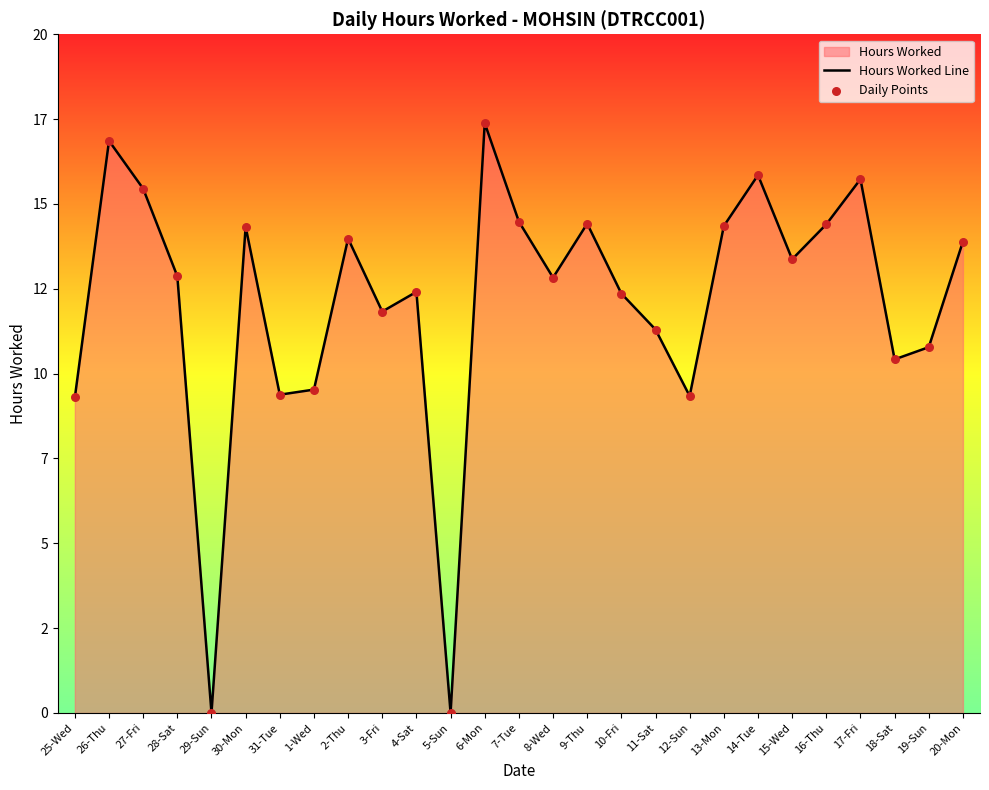

At which category is the sum across all series the highest?

6-Mon